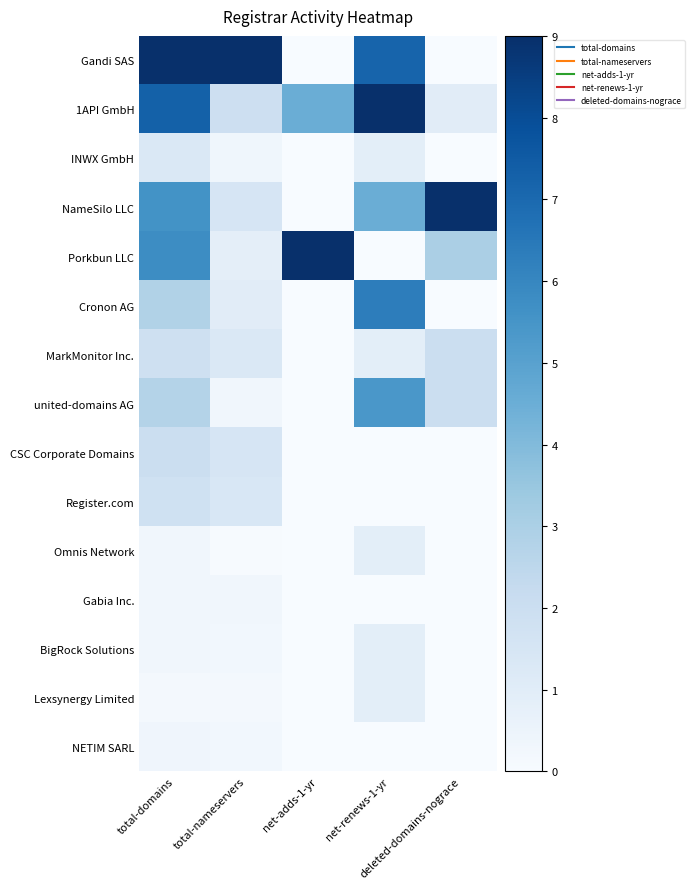

Reading left to right, extract all data points from this chart.

Gandi SAS: total-domains=9.0	total-nameservers=9.0	net-adds-1-yr=0.0	net-renews-1-yr=7.2	deleted-domains-nograce=0.0
1API GmbH: total-domains=7.3	total-nameservers=1.9	net-adds-1-yr=4.5	net-renews-1-yr=9.0	deleted-domains-nograce=1.0
INWX GmbH: total-domains=1.3	total-nameservers=0.3	net-adds-1-yr=0.0	net-renews-1-yr=0.9	deleted-domains-nograce=0.0
NameSilo LLC: total-domains=5.6	total-nameservers=1.5	net-adds-1-yr=0.0	net-renews-1-yr=4.5	deleted-domains-nograce=9.0
Porkbun LLC: total-domains=5.8	total-nameservers=0.8	net-adds-1-yr=9.0	net-renews-1-yr=0.0	deleted-domains-nograce=3.0
Cronon AG: total-domains=2.8	total-nameservers=1.0	net-adds-1-yr=0.0	net-renews-1-yr=6.3	deleted-domains-nograce=0.0
MarkMonitor Inc.: total-domains=1.9	total-nameservers=1.3	net-adds-1-yr=0.0	net-renews-1-yr=0.9	deleted-domains-nograce=2.0
united-domains AG: total-domains=2.7	total-nameservers=0.3	net-adds-1-yr=0.0	net-renews-1-yr=5.4	deleted-domains-nograce=2.0
CSC Corporate Domains: total-domains=2.0	total-nameservers=1.5	net-adds-1-yr=0.0	net-renews-1-yr=0.0	deleted-domains-nograce=0.0
Register.com: total-domains=1.8	total-nameservers=1.4	net-adds-1-yr=0.0	net-renews-1-yr=0.0	deleted-domains-nograce=0.0
Omnis Network: total-domains=0.3	total-nameservers=0.1	net-adds-1-yr=0.0	net-renews-1-yr=0.9	deleted-domains-nograce=0.0
Gabia Inc.: total-domains=0.3	total-nameservers=0.3	net-adds-1-yr=0.0	net-renews-1-yr=0.0	deleted-domains-nograce=0.0
BigRock Solutions: total-domains=0.3	total-nameservers=0.3	net-adds-1-yr=0.0	net-renews-1-yr=0.9	deleted-domains-nograce=0.0
Lexsynergy Limited: total-domains=0.2	total-nameservers=0.2	net-adds-1-yr=0.0	net-renews-1-yr=0.9	deleted-domains-nograce=0.0
NETIM SARL: total-domains=0.4	total-nameservers=0.3	net-adds-1-yr=0.0	net-renews-1-yr=0.0	deleted-domains-nograce=0.0